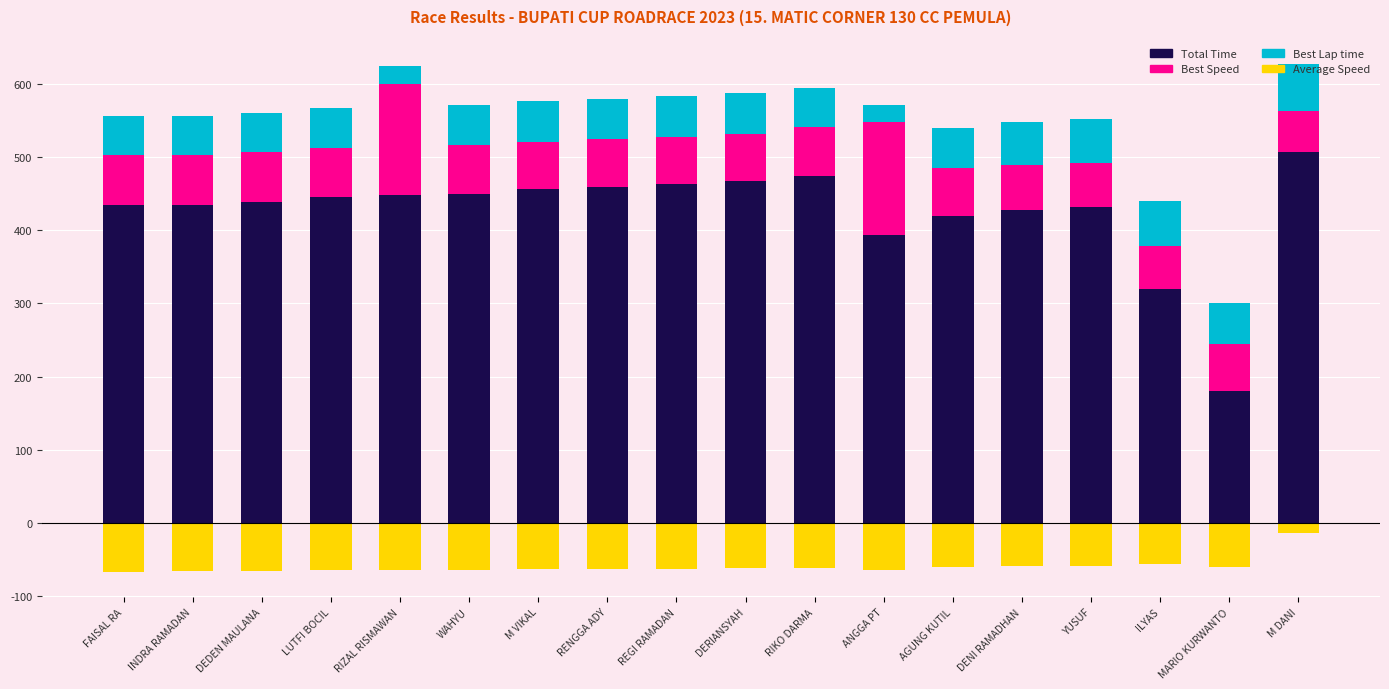

Reading left to right, extract all data points from this chart.

Total Time: FAISAL RA=434.4	INDRA RAMADAN=434.8	DEDEN MAULANA=438.6	LUTFI BOCIL=445.6	RIZAL RISMAWAN=447.6	WAHYU=449.8	M VIKAL=455.4	RENGGA ADY=458.9	REGI RAMADAN=463.0	DERIANSYAH=467.1	RIKO DARMA=473.3	ANGGA PT=393.2	AGUNG KUTIL=418.7	DENI RAMADHAN=427.5	YUSUF=431.1	ILYAS=319.3	MARIO KURWANTO=180.0	M DANI=506.3
Best Speed: FAISAL RA=68.6	INDRA RAMADAN=67.9	DEDEN MAULANA=67.7	LUTFI BOCIL=66.6	RIZAL RISMAWAN=152.2	WAHYU=66.1	M VIKAL=65.3	RENGGA ADY=65.2	REGI RAMADAN=64.2	DERIANSYAH=64.2	RIKO DARMA=67.0	ANGGA PT=153.9	AGUNG KUTIL=65.5	DENI RAMADHAN=61.7	YUSUF=60.9	ILYAS=59.1	MARIO KURWANTO=63.9	M DANI=55.8
Best Lap time: FAISAL RA=52.5	INDRA RAMADAN=53.0	DEDEN MAULANA=53.2	LUTFI BOCIL=54.1	RIZAL RISMAWAN=23.7	WAHYU=54.5	M VIKAL=55.1	RENGGA ADY=55.2	REGI RAMADAN=56.1	DERIANSYAH=56.1	RIKO DARMA=53.7	ANGGA PT=23.4	AGUNG KUTIL=55.0	DENI RAMADHAN=58.4	YUSUF=59.1	ILYAS=60.9	MARIO KURWANTO=56.4	M DANI=64.5
Average Speed: FAISAL RA=-66.3	INDRA RAMADAN=-66.2	DEDEN MAULANA=-65.7	LUTFI BOCIL=-64.6	RIZAL RISMAWAN=-64.3	WAHYU=-64.0	M VIKAL=-63.2	RENGGA ADY=-62.8	REGI RAMADAN=-62.2	DERIANSYAH=-61.7	RIKO DARMA=-60.9	ANGGA PT=-64.1	AGUNG KUTIL=-60.2	DENI RAMADHAN=-58.9	YUSUF=-58.5	ILYAS=-56.4	MARIO KURWANTO=-60.0	M DANI=-14.2